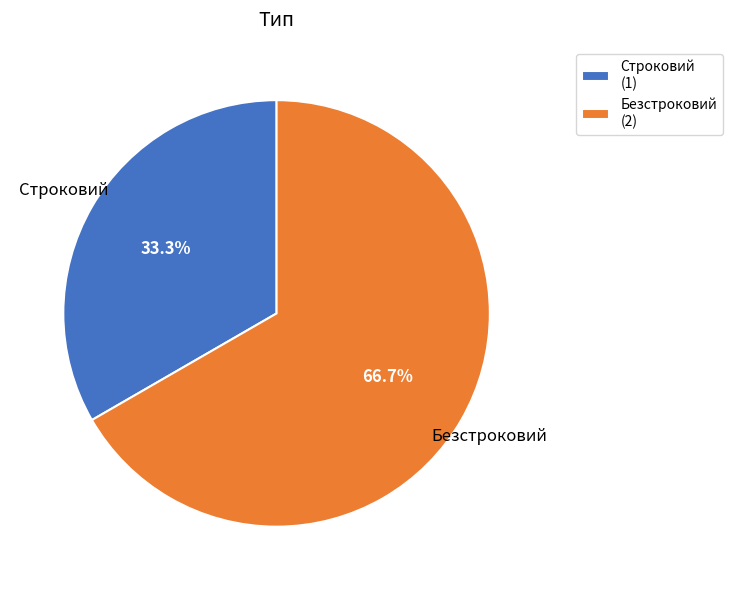

The Безстроковий slice represents 74% of the pie. True or false?

False